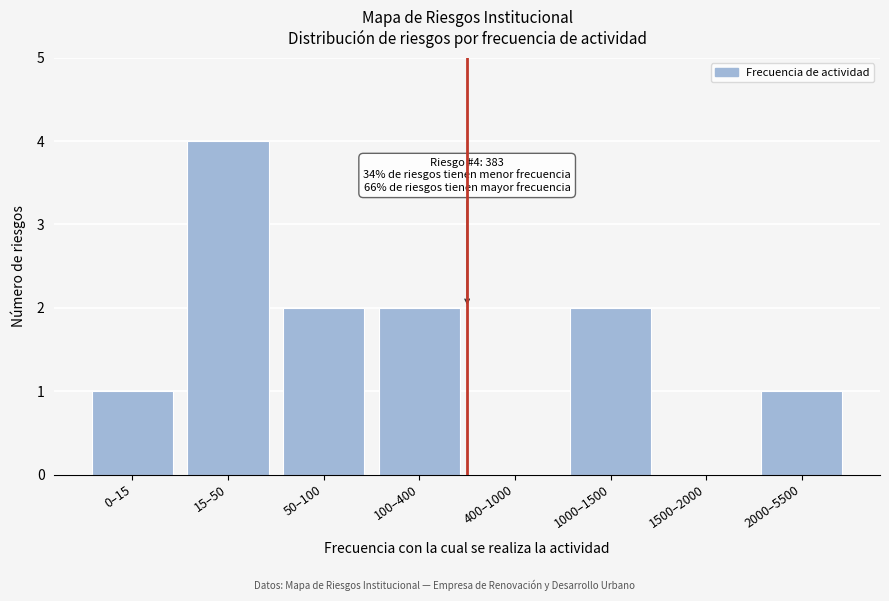

Reading left to right, what are all the values shown in this chart?

0–15=1	15–50=4	50–100=2	100–400=2	400–1000=0	1000–1500=2	1500–2000=0	2000–5500=1